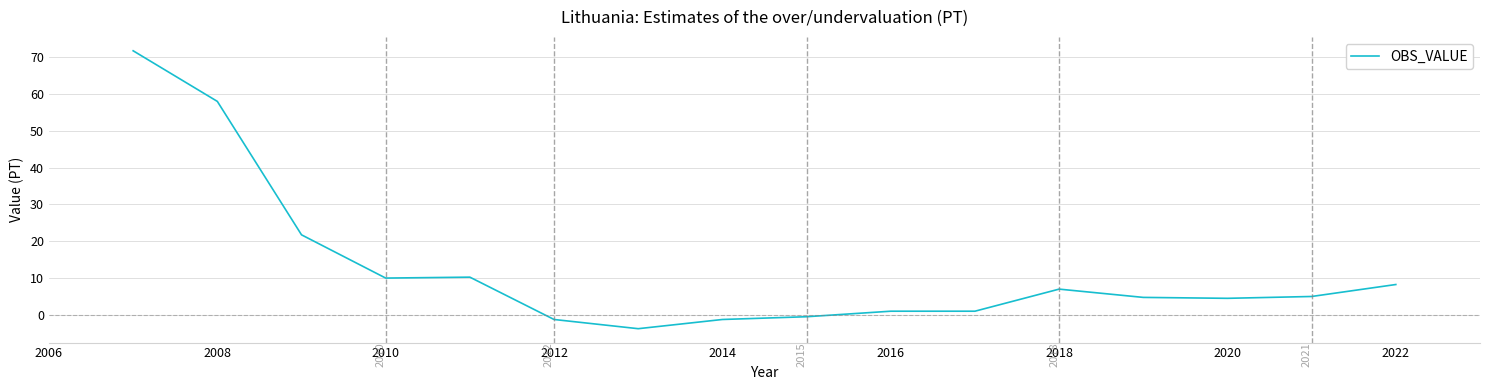

What is the maximum value shown in the chart?

71.8